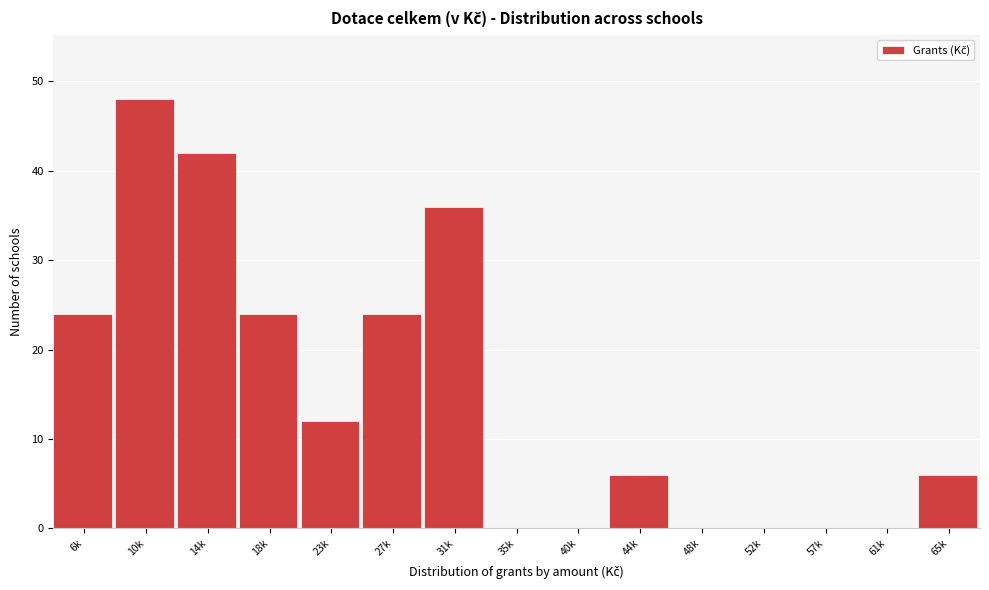

Reading left to right, transcribe all the data shown in this chart.

6k=24	10k=48	14k=42	18k=24	23k=12	27k=24	31k=36	35k=0	40k=0	44k=6	48k=0	52k=0	57k=0	61k=0	65k=6